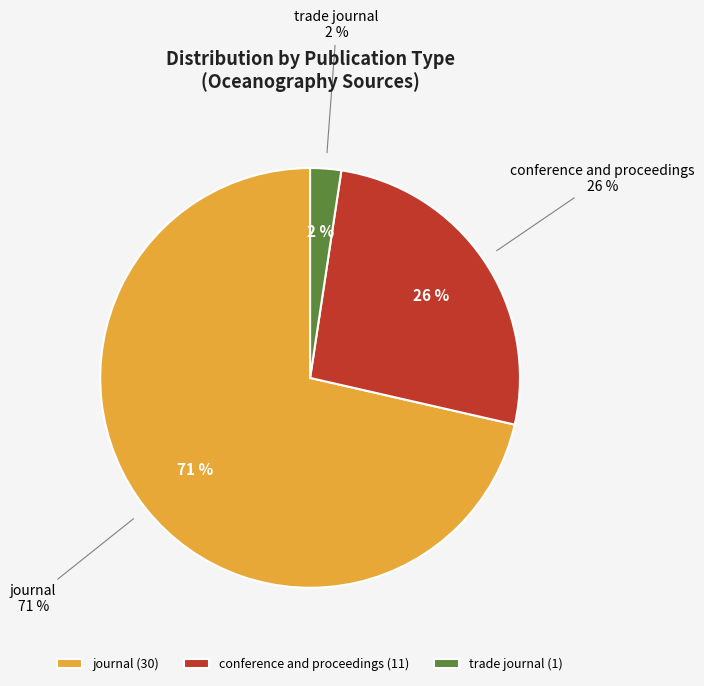

What is the total percentage of trade journal and journal?

73.8%